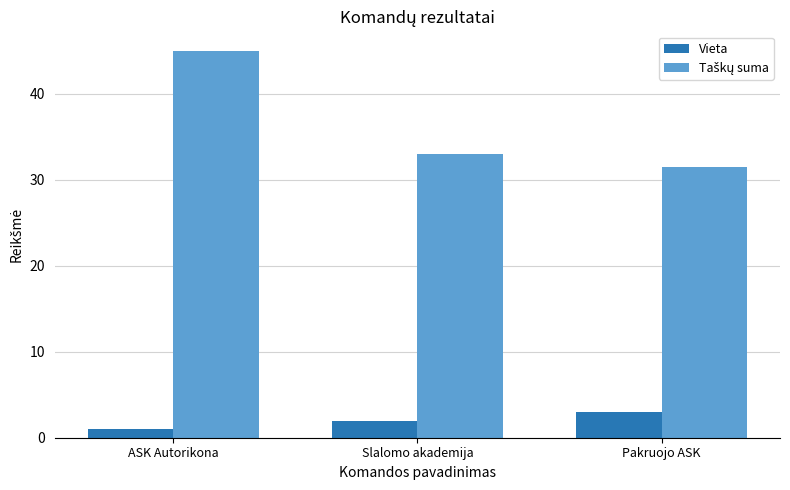

Rank the categories by Vieta value from highest to lowest.

Pakruojo ASK, Slalomo akademija, ASK Autorikona